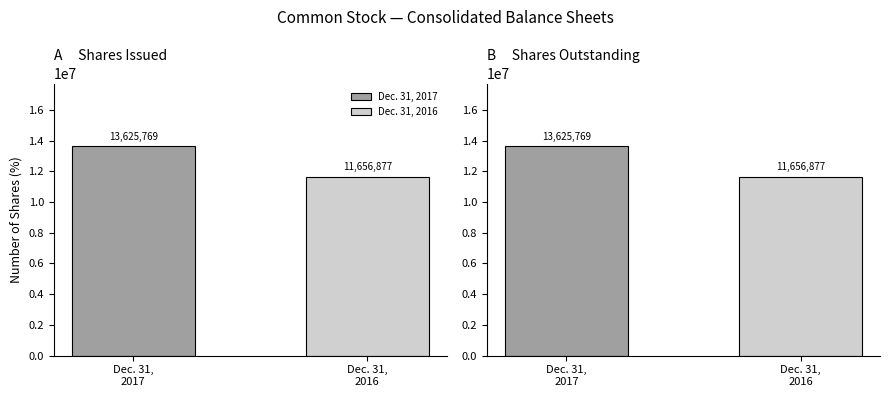

Which category has the lowest value in the Dec. 31, 2017 series?

Common Stock, shares outstanding